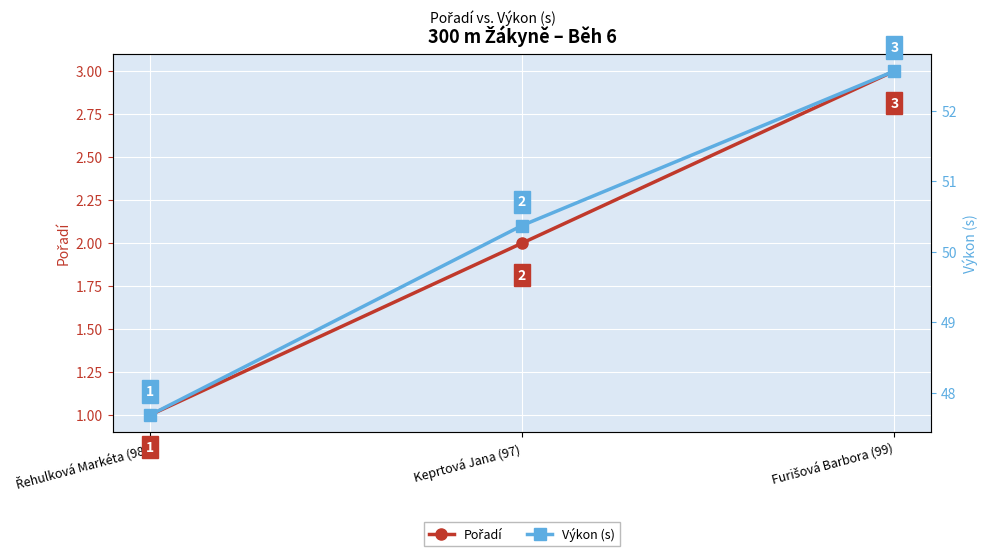

Which label corresponds to the smallest value in the chart?

Řehulková Markéta (98)